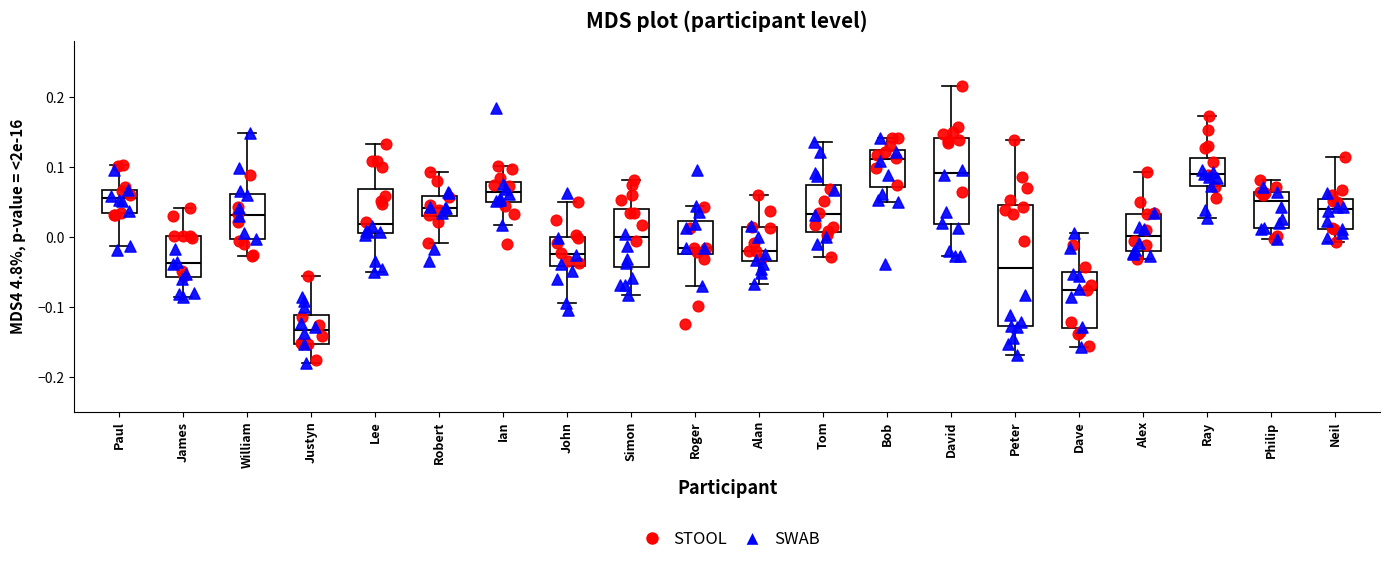

Reading left to right, read every box against the y-axis: the position of its median line, the range the box covers, and the ends of its whiskers. The values are not printed on the chart, so give them approximately, as read against the axis.

Paul: median 0.06, box 0.03 to 0.07, whiskers -0.01 to 0.10
James: median -0.04, box -0.06 to 0.00, whiskers -0.09 to 0.04
William: median 0.03, box 0.00 to 0.06, whiskers -0.03 to 0.15
Justyn: median -0.13, box -0.15 to -0.11, whiskers -0.18 to -0.06
Lee: median 0.02, box 0.01 to 0.07, whiskers -0.05 to 0.13
Robert: median 0.04, box 0.03 to 0.06, whiskers -0.01 to 0.09
Ian: median 0.06, box 0.05 to 0.08, whiskers 0.02 to 0.10
John: median -0.03, box -0.04 to 0.00, whiskers -0.09 to 0.05
Simon: median 0.00, box -0.04 to 0.04, whiskers -0.08 to 0.08
Roger: median -0.02 (just above the box's lower edge), box -0.02 to 0.02, whiskers -0.07 to 0.04
Alan: median -0.02, box -0.03 to 0.01, whiskers -0.07 to 0.06
Tom: median 0.03, box 0.01 to 0.07, whiskers -0.03 to 0.13
Bob: median 0.11, box 0.07 to 0.12, whiskers 0.05 to 0.14
David: median 0.09, box 0.02 to 0.14, whiskers -0.03 to 0.22
Peter: median -0.05, box -0.13 to 0.04, whiskers -0.17 to 0.14
Dave: median -0.08, box -0.13 to -0.05, whiskers -0.16 to 0.01
Alex: median 0.00, box -0.02 to 0.03, whiskers -0.03 to 0.09
Ray: median 0.09, box 0.07 to 0.11, whiskers 0.03 to 0.17
Philip: median 0.05, box 0.01 to 0.06, whiskers 0.00 to 0.08
Neil: median 0.04, box 0.01 to 0.05, whiskers -0.01 to 0.11